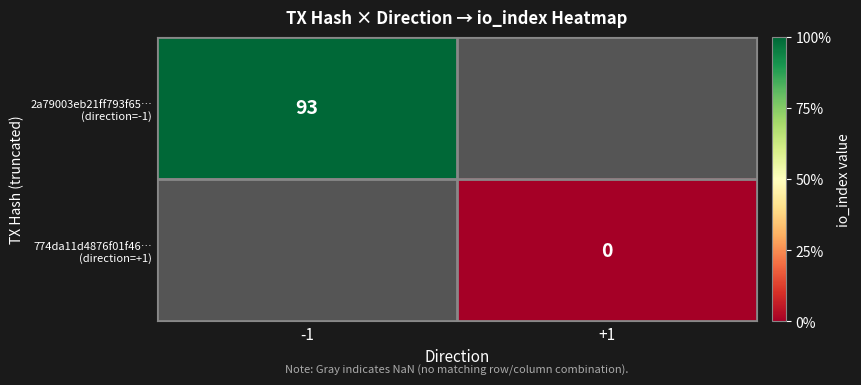

What value does the 2a79003eb21ff793f65… (direction=-1) series have at -1?

93.0